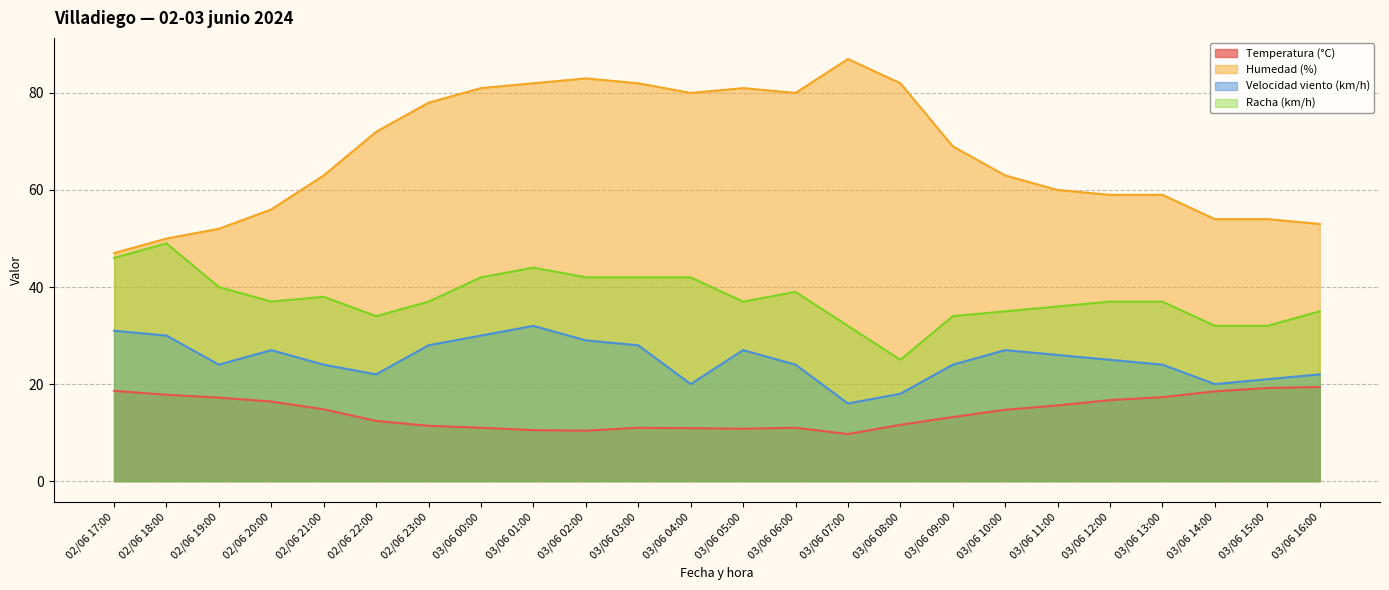

How many values in the Temperatura (°C) series are below 14?

12